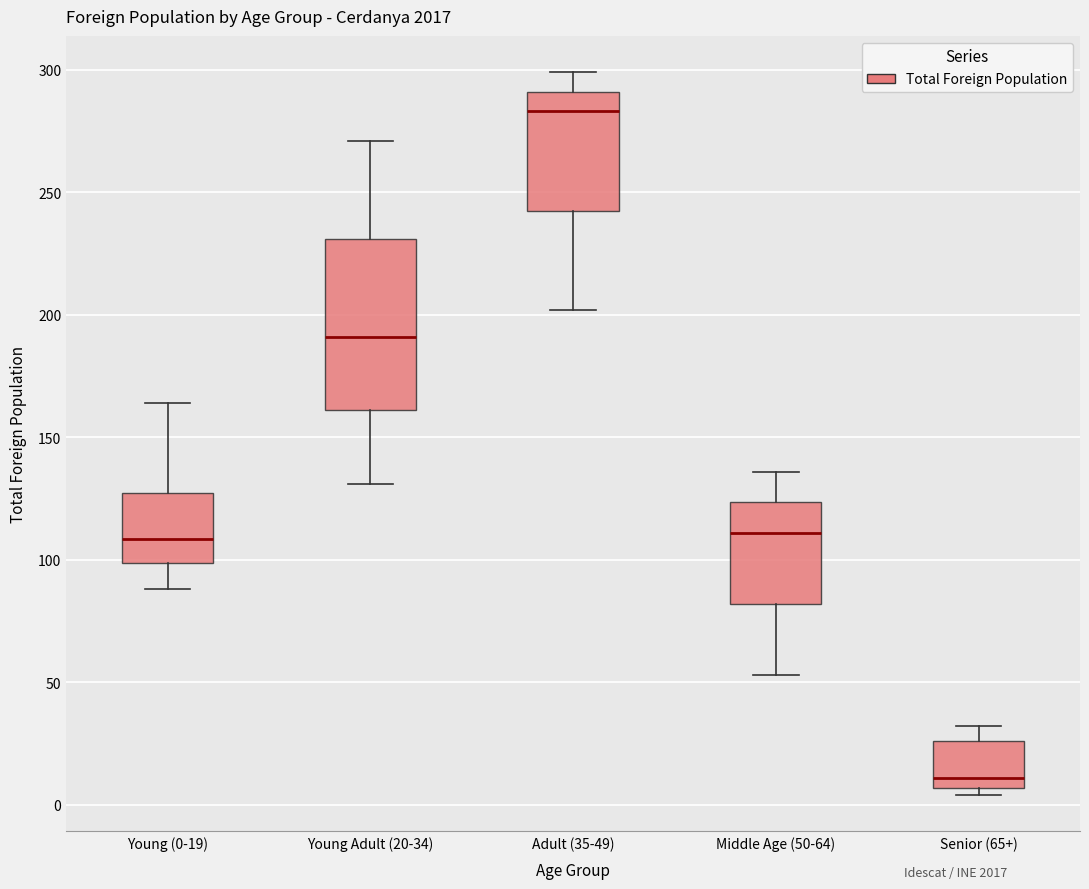

Comparing the boxes themselves (not the whiskers), which one is the tallest?

Young Adult (20-34)